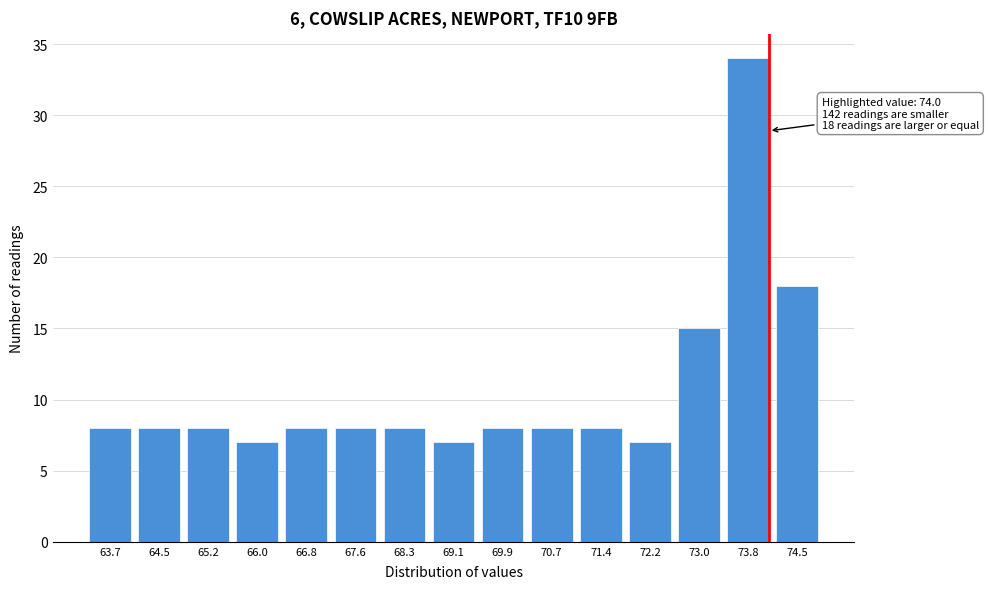

Reading right to left, what are all the values shown in this chart?

18	34	15	7	8	8	8	7	8	8	8	7	8	8	8